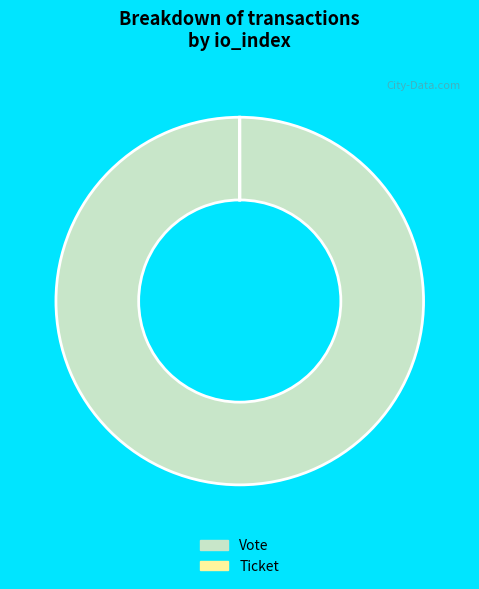

Is it true that Vote is 86% of the pie?

False